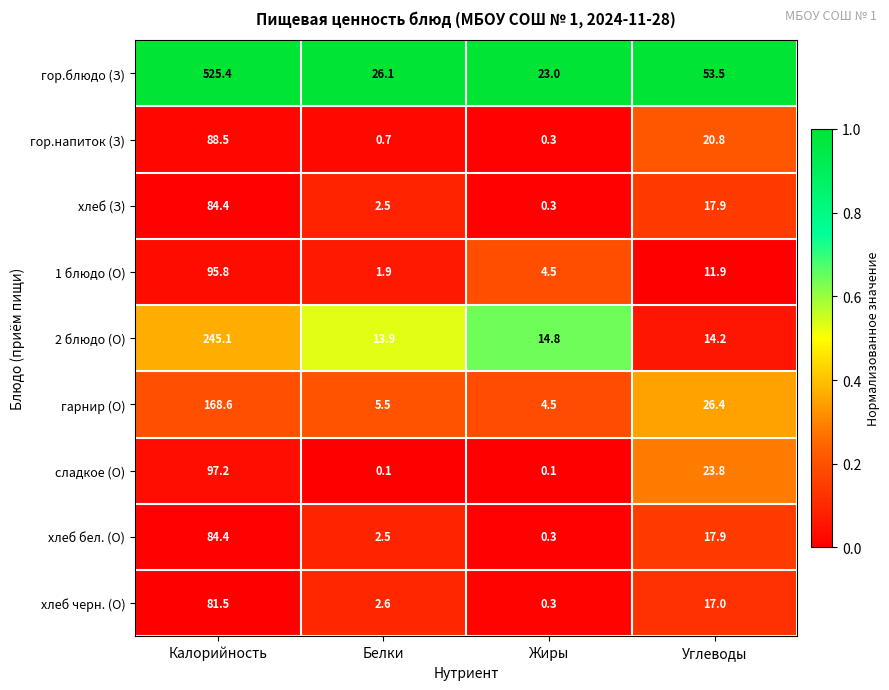

List the labels in order of хлеб (З) value, largest first.

Калорийность, Углеводы, Белки, Жиры